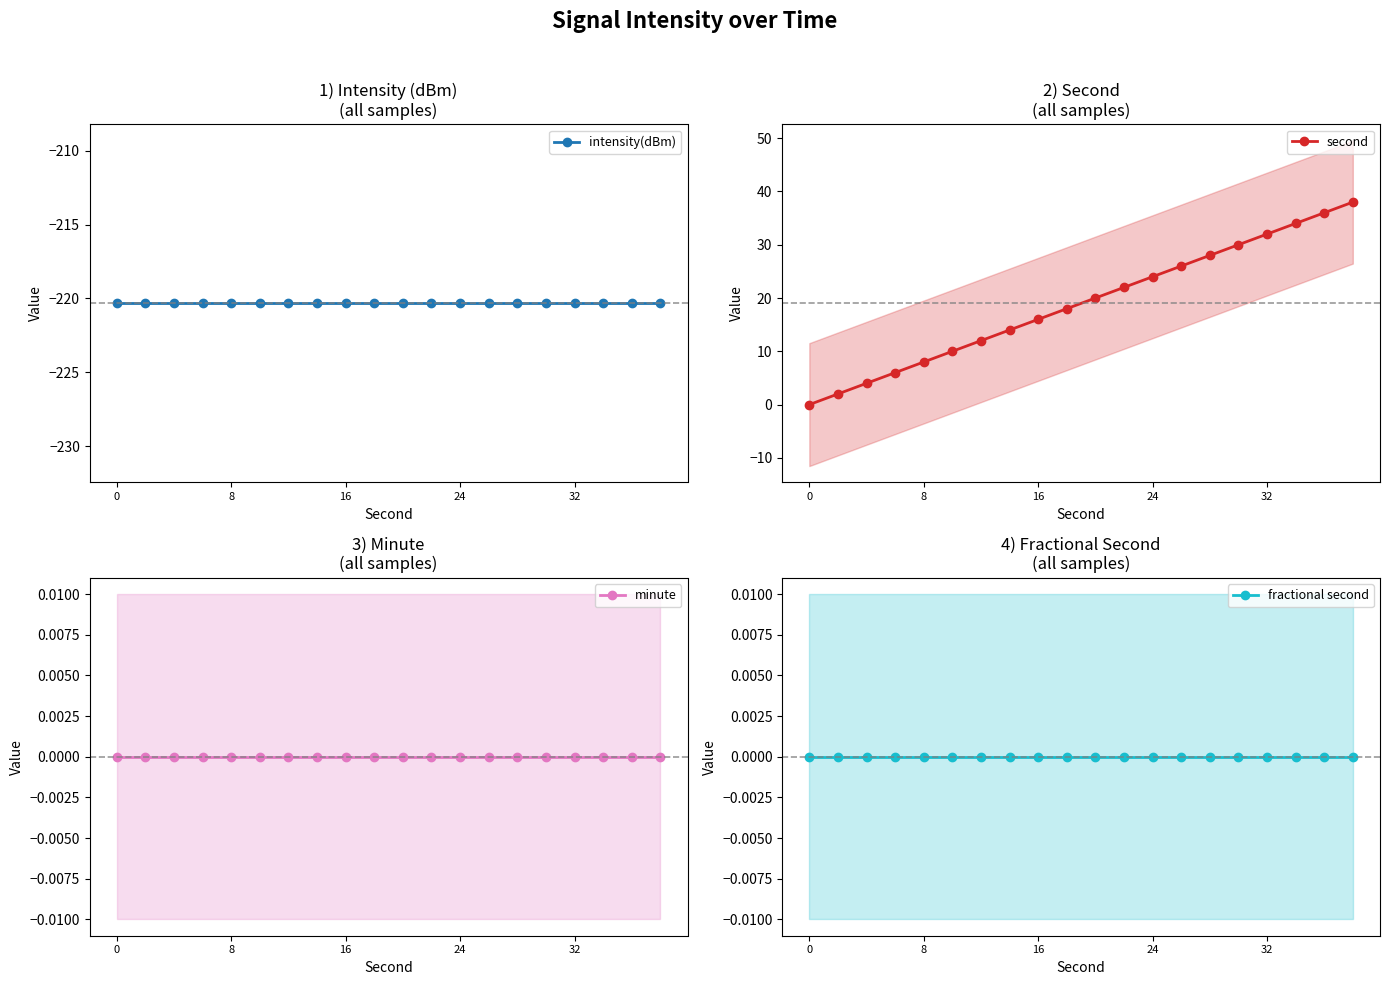

List the series in order of their peak value, lowest first.

intensity(dBm), minute, fractional second, second